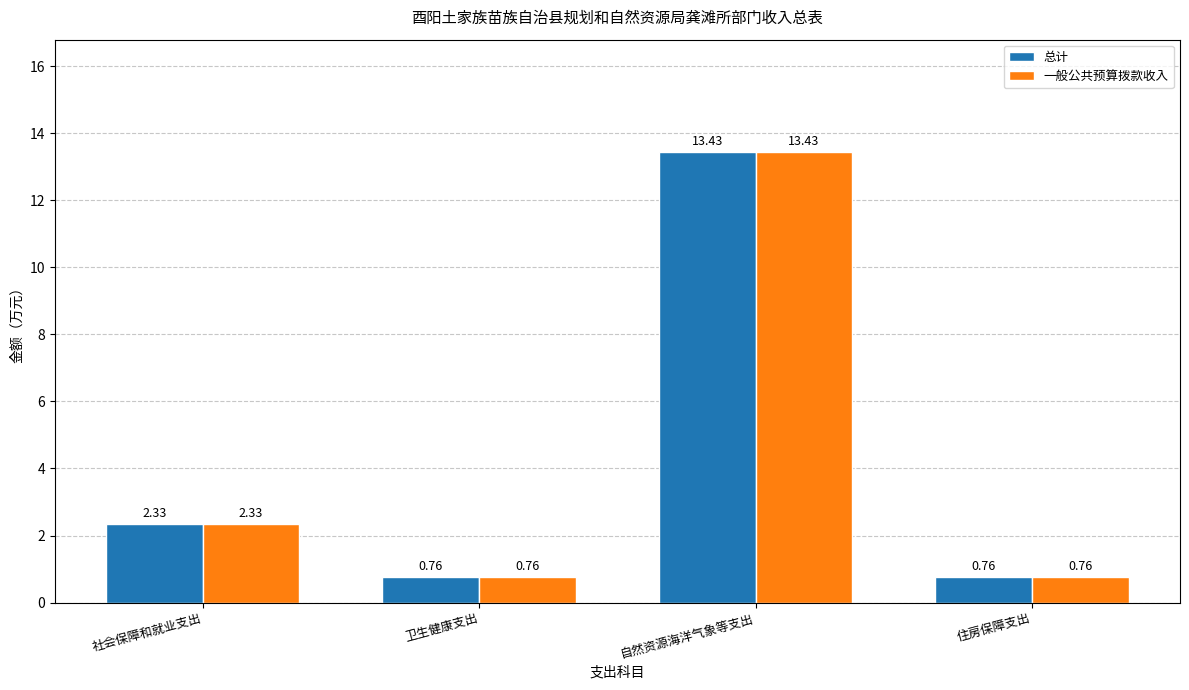

Which label corresponds to the largest value in the chart?

自然资源海洋气象等支出